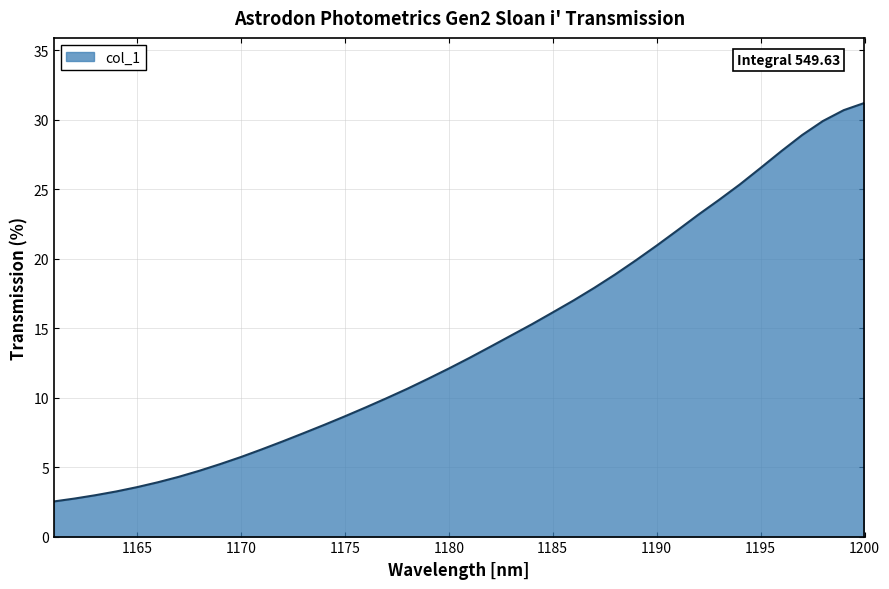

What is the minimum value shown in the chart?

2.5